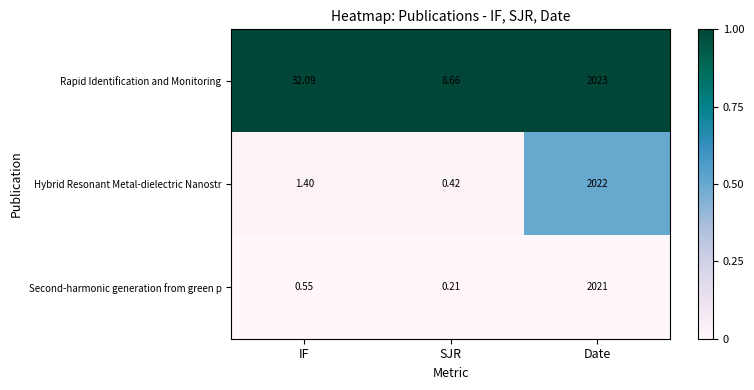

Which series has the largest total across all categories?

Rapid Identification and Monitoring